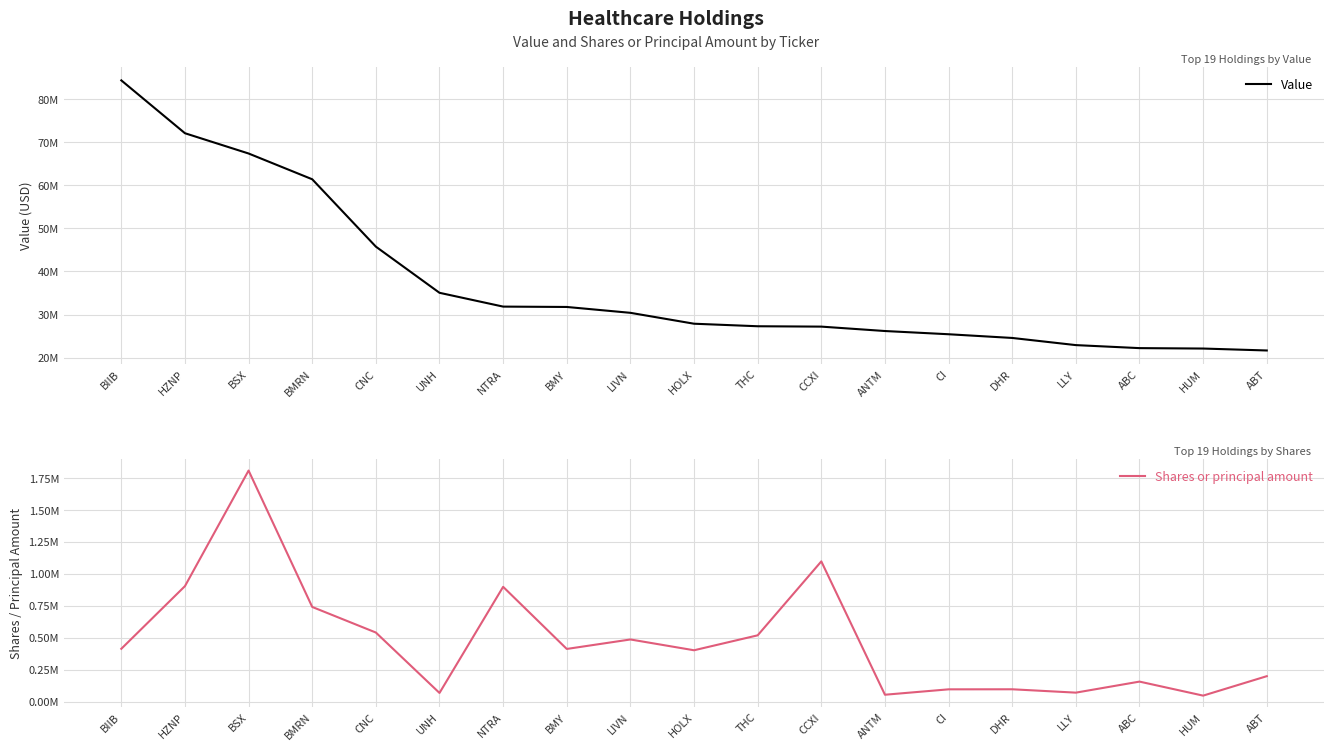

Which series has the largest total across all categories?

Value